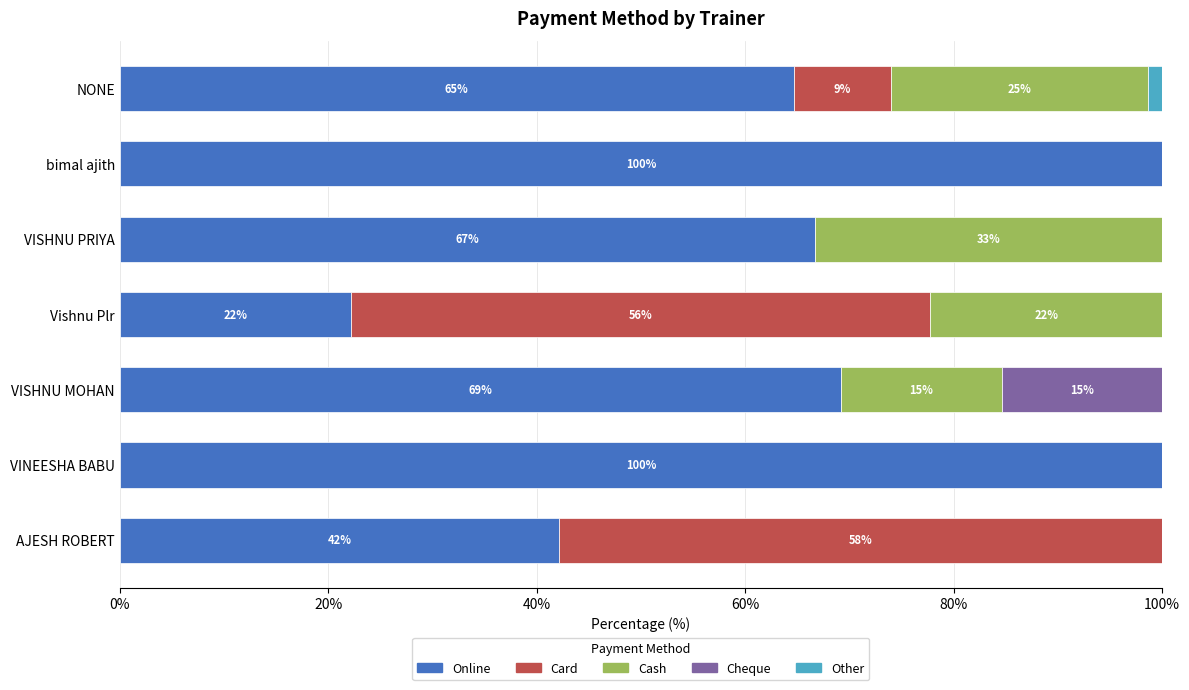

True or false: Online has a value of 90.6 at VISHNU PRIYA.

False